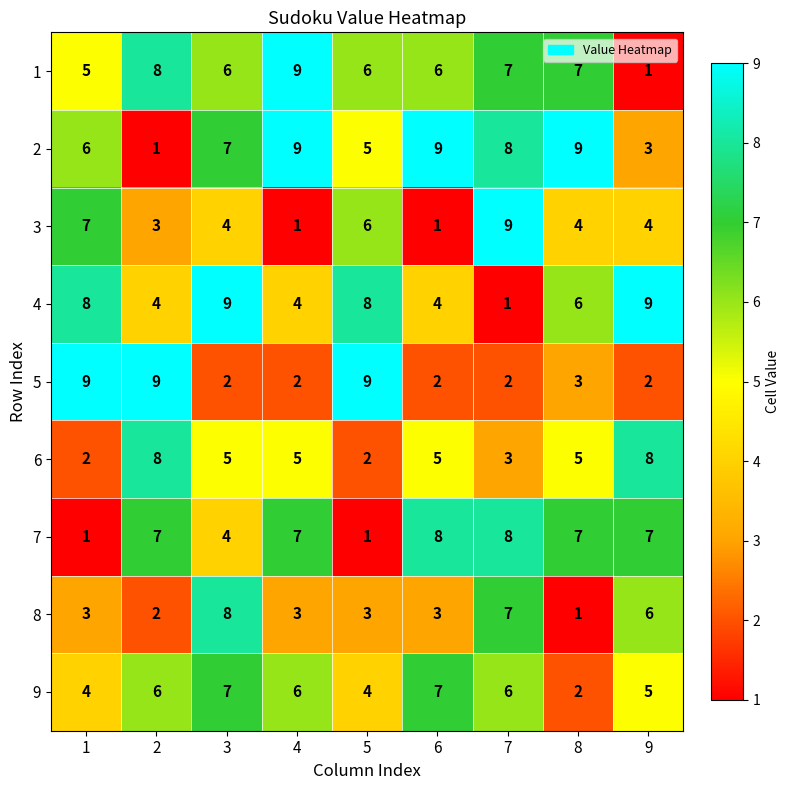

True or false: 5 has a value of 9 at 2.

True